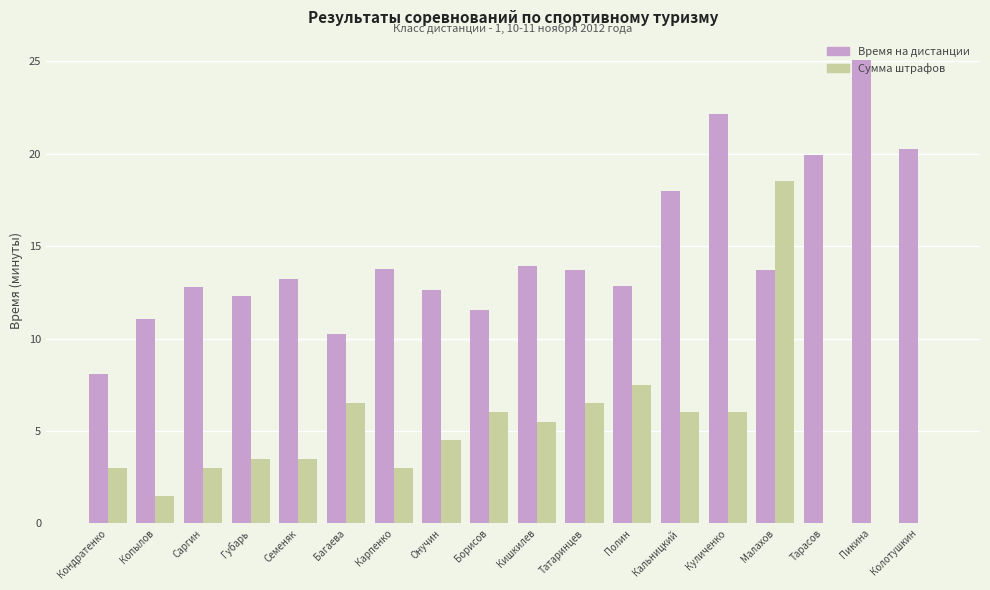

Read the Время на дистанции value at Кальницкий.

18.0